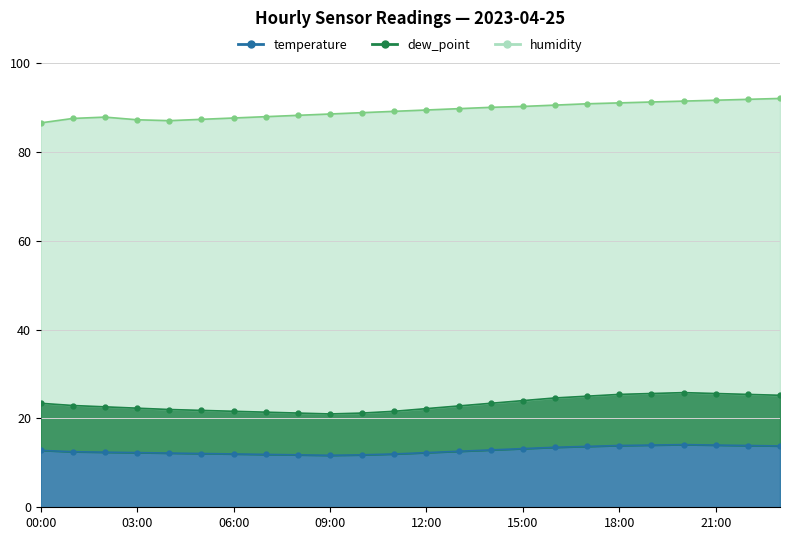

Reading left to right, what are all the values shown in this chart?

humidity: 86.5	87.5	87.8	87.2	87.0	87.3	87.6	87.9	88.2	88.5	88.8	89.1	89.4	89.7	90.0	90.2	90.5	90.8	91.0	91.2	91.4	91.6	91.8	92.0
temperature: 12.8	12.5	12.4	12.3	12.2	12.1	12.0	11.9	11.8	11.7	11.8	12.0	12.3	12.6	12.9	13.2	13.5	13.7	13.9	14.0	14.1	14.0	13.9	13.8
dew_point: 23.4	22.9	22.6	22.3	22.0	21.8	21.6	21.4	21.2	21.0	21.2	21.6	22.2	22.8	23.4	24.0	24.6	25.0	25.4	25.6	25.8	25.6	25.4	25.2